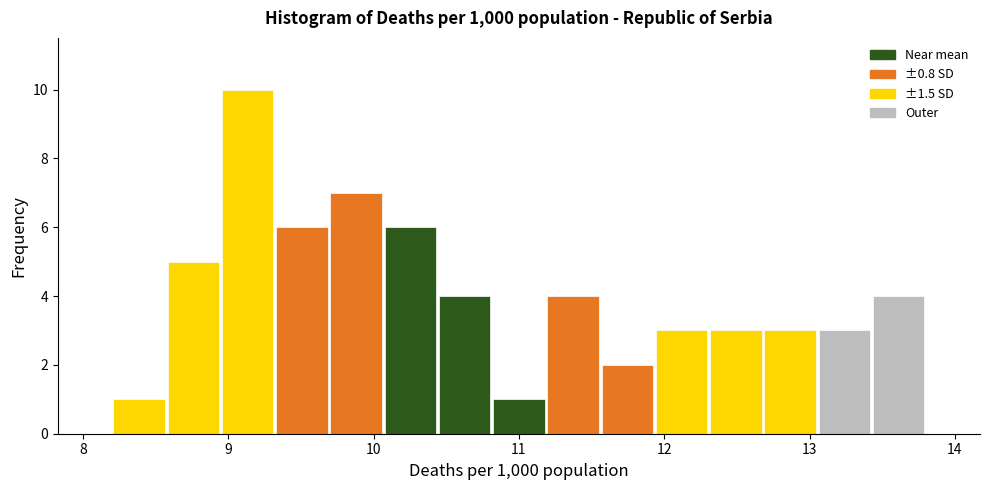

Read against the x-axis, roughly where is the centre of the tallest bar?

9.1